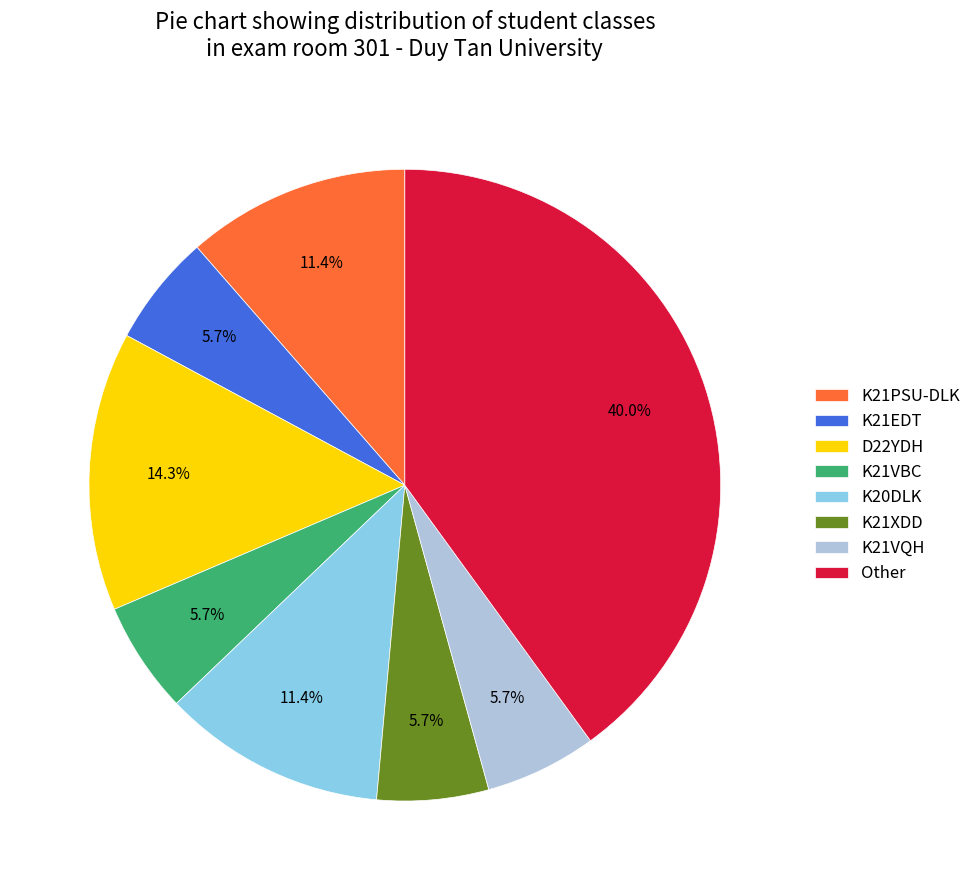

Which category has the biggest portion of the pie?

Other